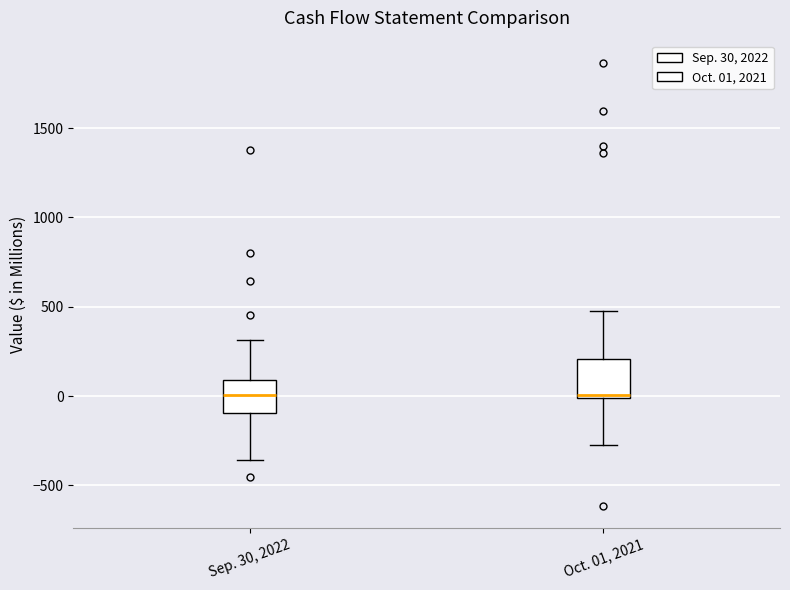

Reading left to right, read every box against the y-axis: the position of its median line, the range the box covers, and the ends of its whiskers. The values are not printed on the chart, so give them approximately, as read against the axis.

Sep. 30, 2022: median 0, box -100 to 100, whiskers -350 to 300
Oct. 01, 2021: median 0 (just above the box's lower edge), box 0 to 200, whiskers -250 to 500